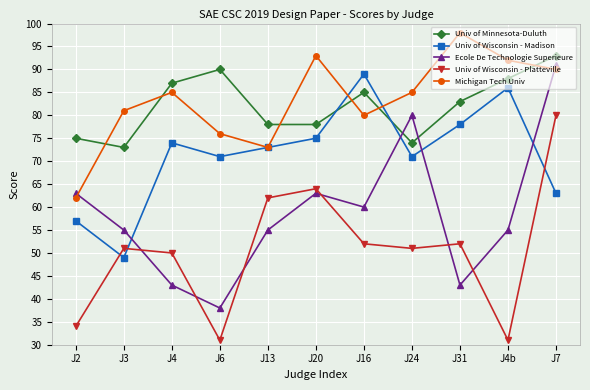

What is the spread (max minus min) of values at J20?

30